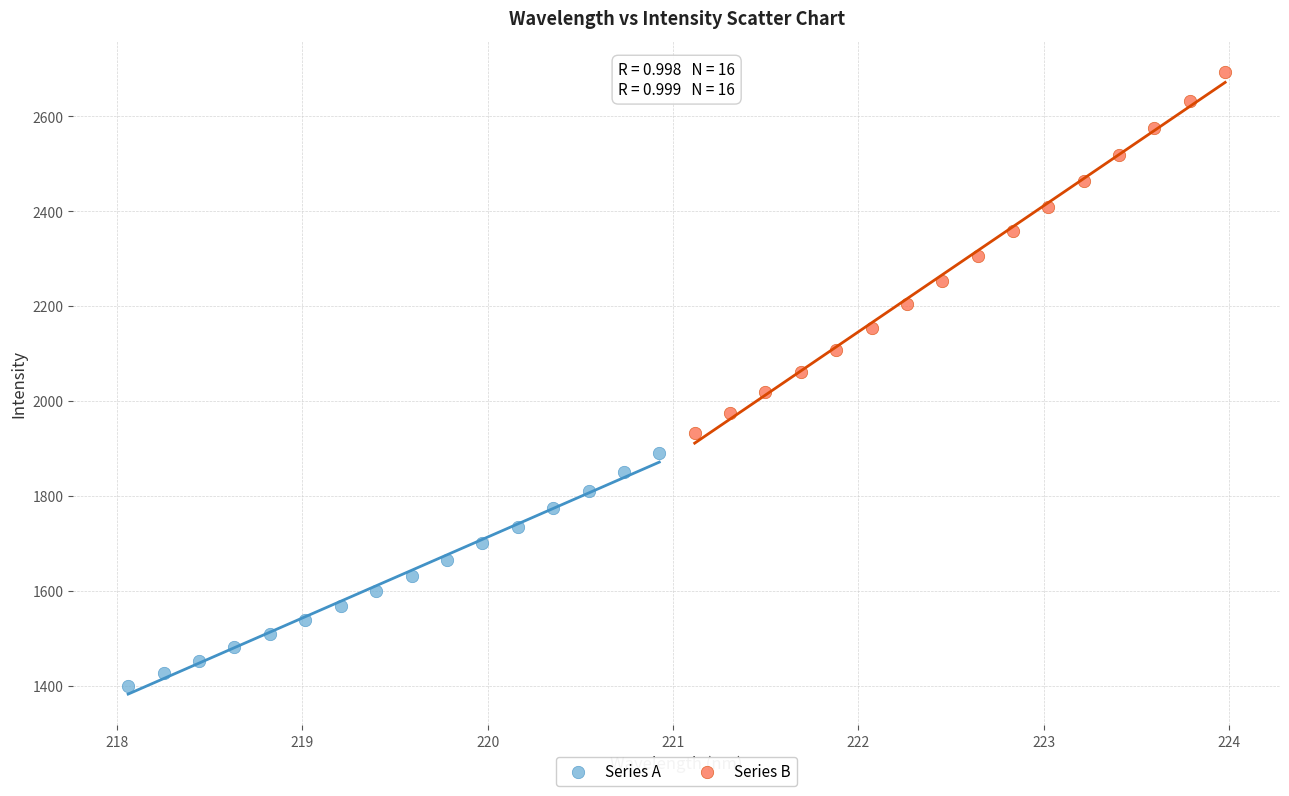

Which series has the widest spread of Y values?

Series B